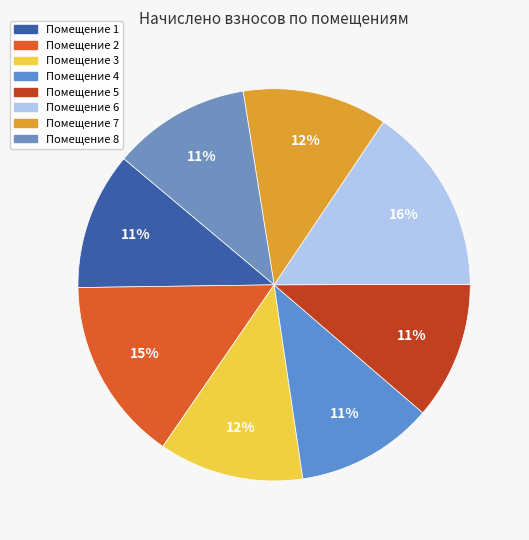

Which category has the biggest portion of the pie?

6